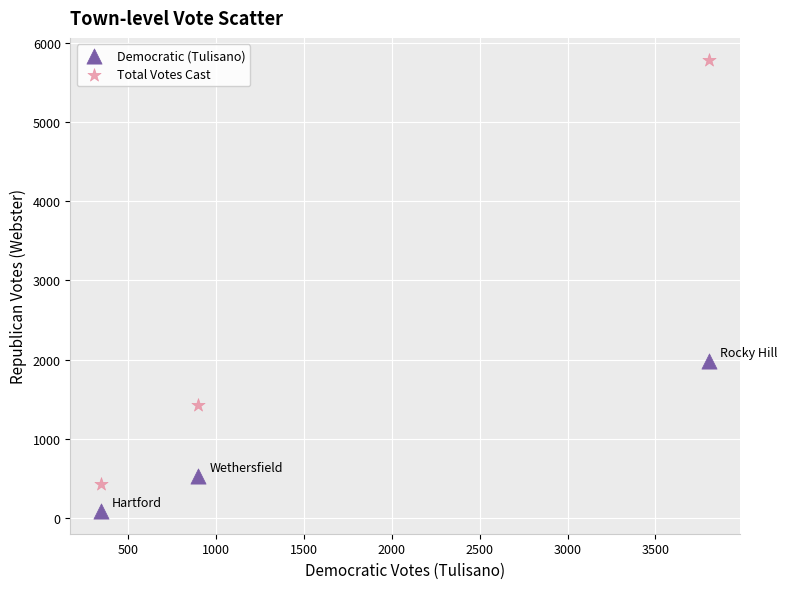

Across all data points, what is the range of Y values (max minus min)?

5700